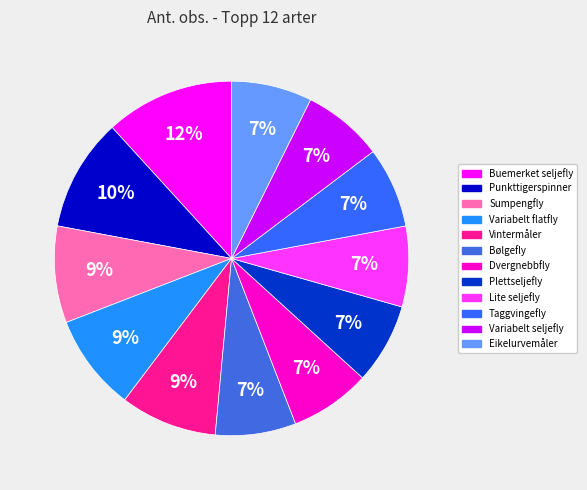

To the nearest percent, what is the average slice percentage?

8%